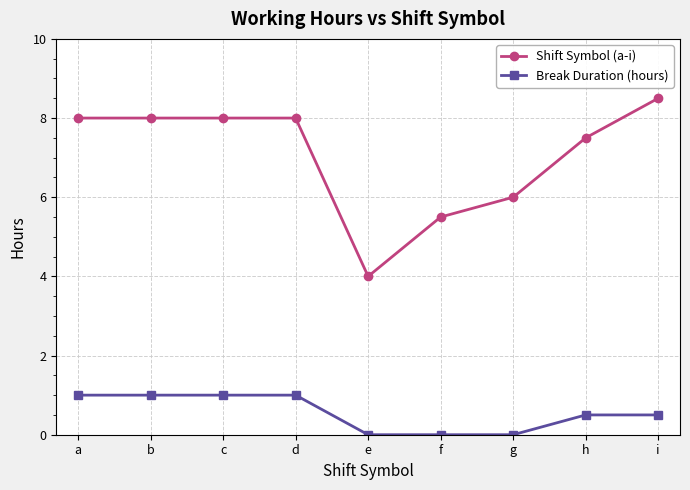

What is the average value of the Break Duration (hours) series?

0.6